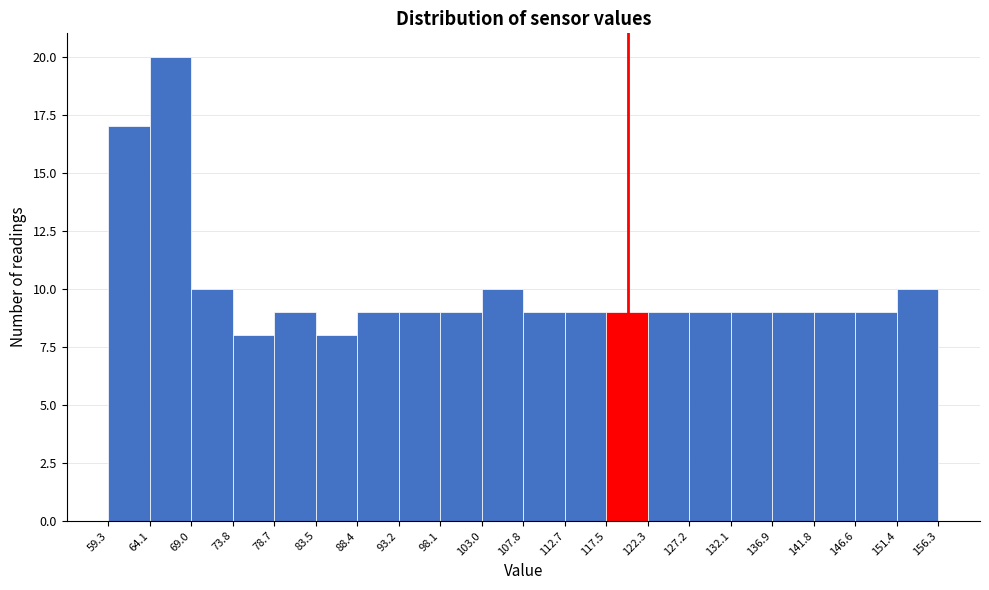

Reading left to right, list every bar in this chart as the range it spans on the x-axis followed by its height. The values are not printed on the chart, so give them approximately, as read against the axis.

59.3 to 64.1: 17
64.1 to 69.0: 20
69.0 to 73.8: 10
73.8 to 78.7: 8
78.7 to 83.5: 9
83.5 to 88.4: 8
88.4 to 93.2: 9
93.2 to 98.1: 9
98.1 to 103.0: 9
103.0 to 107.8: 10
107.8 to 112.7: 9
112.7 to 117.5: 9
117.5 to 122.3: 9
122.3 to 127.2: 9
127.2 to 132.1: 9
132.1 to 136.9: 9
136.9 to 141.8: 9
141.8 to 146.6: 9
146.6 to 151.4: 9
151.4 to 156.3: 10